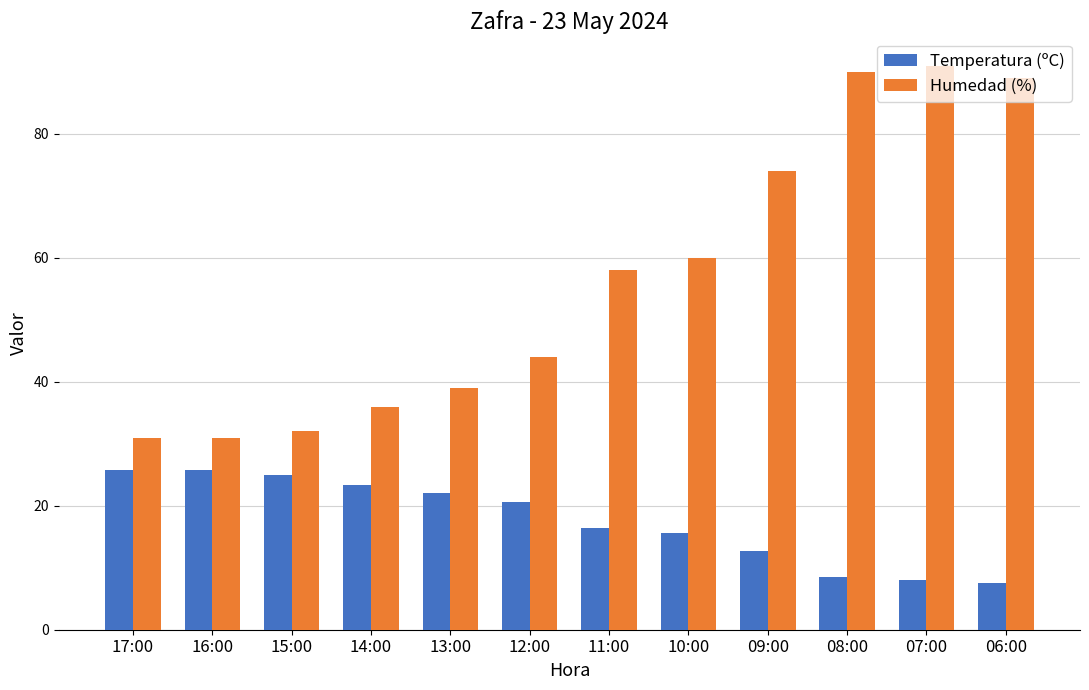

What is the label of the 3rd bar from the left?

15:00